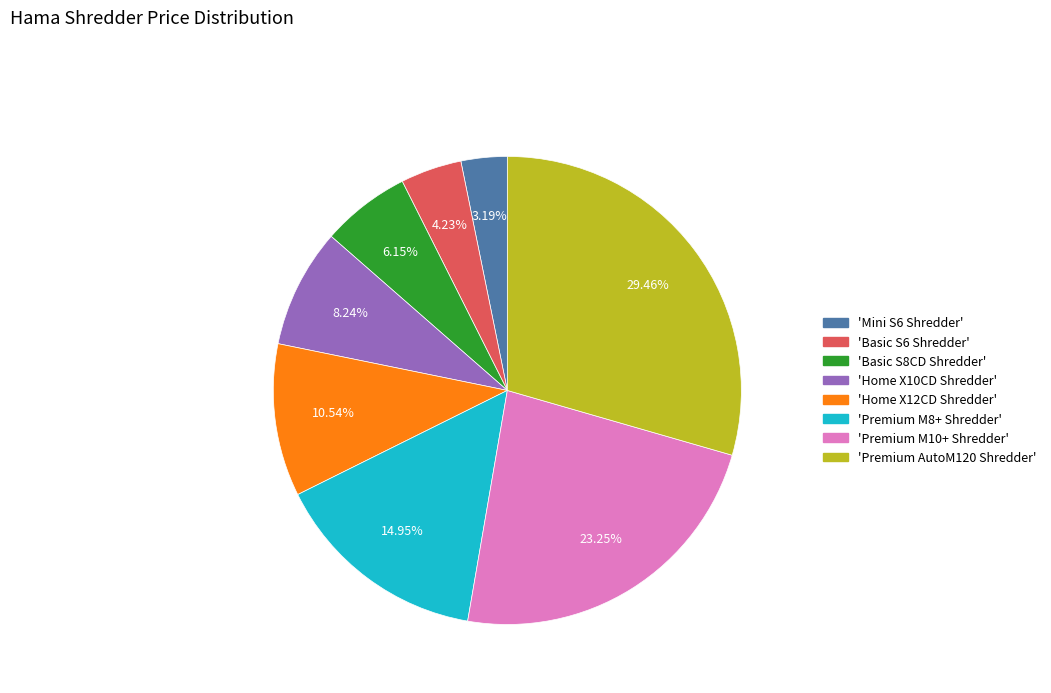

To the nearest percent, what is the difference between the largest and smallest slice percentages?

26%